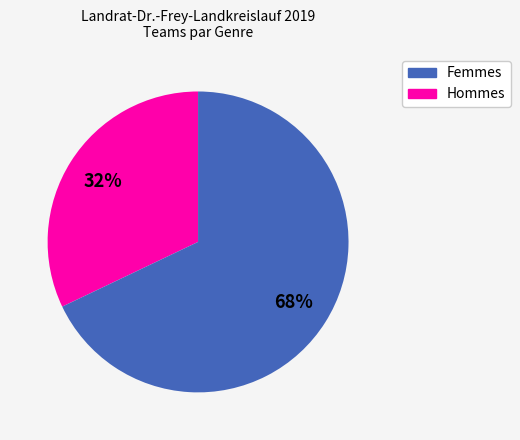

To the nearest percent, what is the average slice percentage?

50%